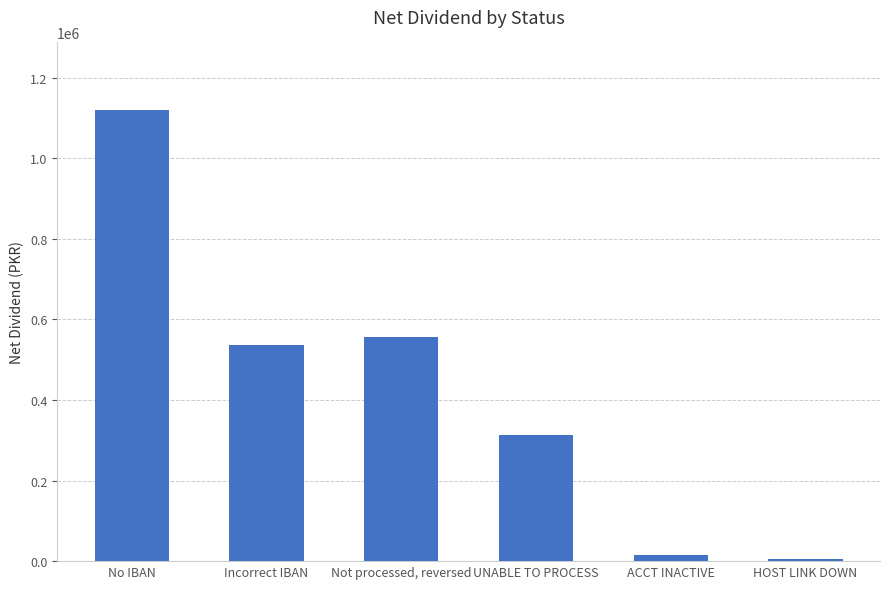

What is the difference between the values at UNABLE TO PROCESS and No IBAN?

806574